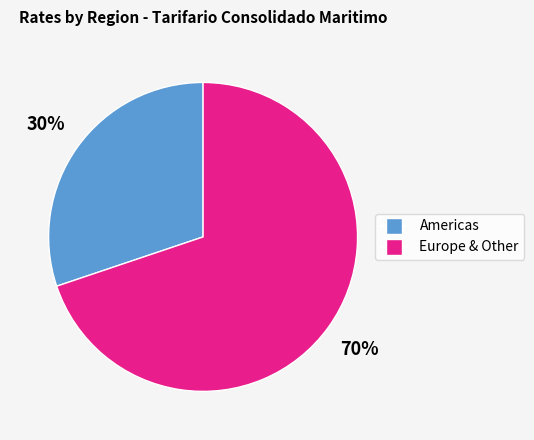

To the nearest percent, what is the average slice percentage?

50%